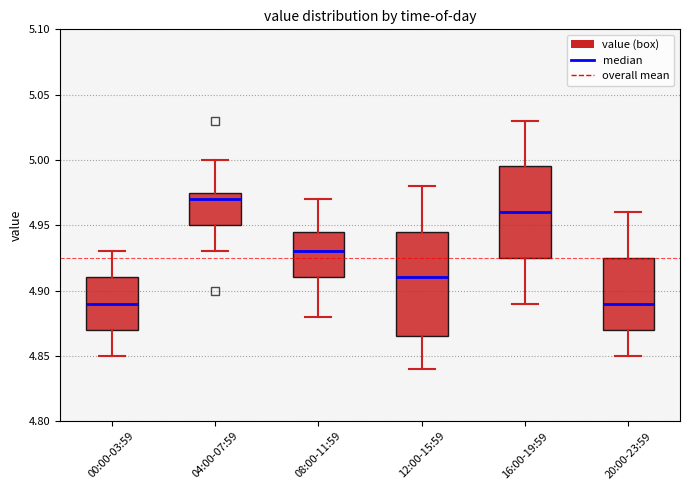

Comparing the boxes themselves (not the whiskers), which one is the tallest?

12:00-15:59